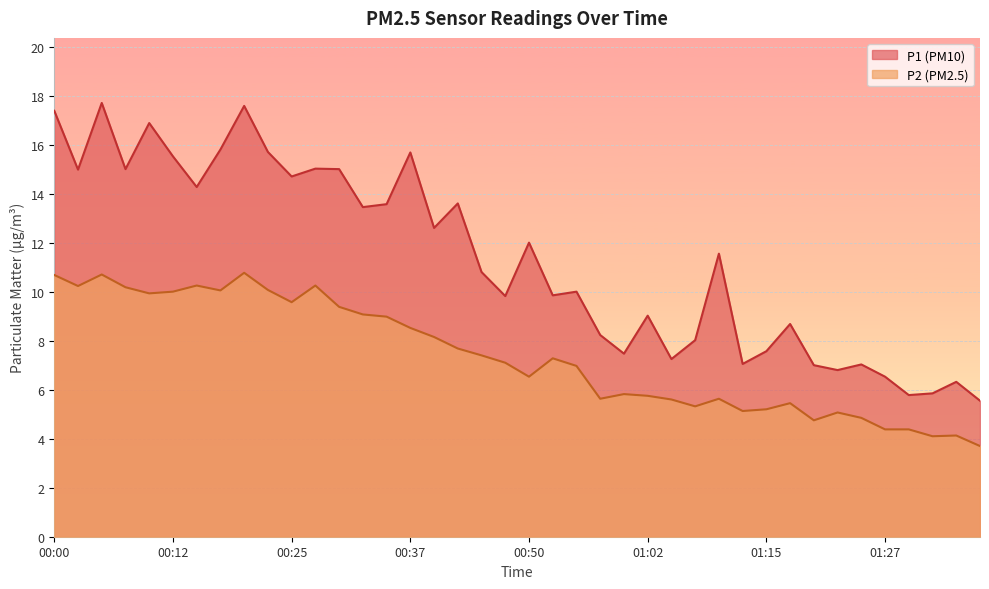

What are all the series names shown in the legend?

P1, P2